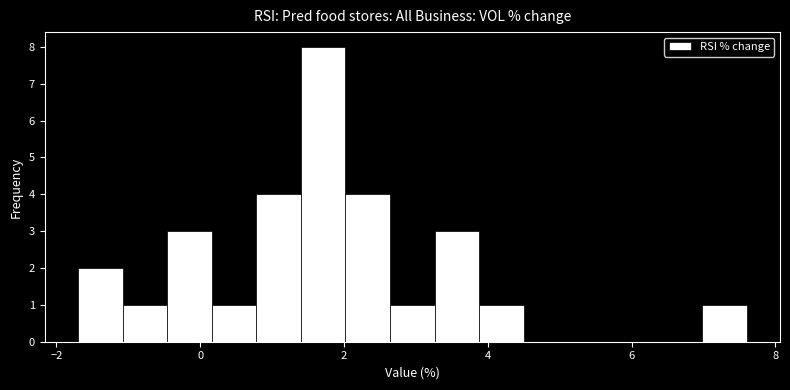

Read against the x-axis, roughly where is the centre of the tallest bar?

1.8